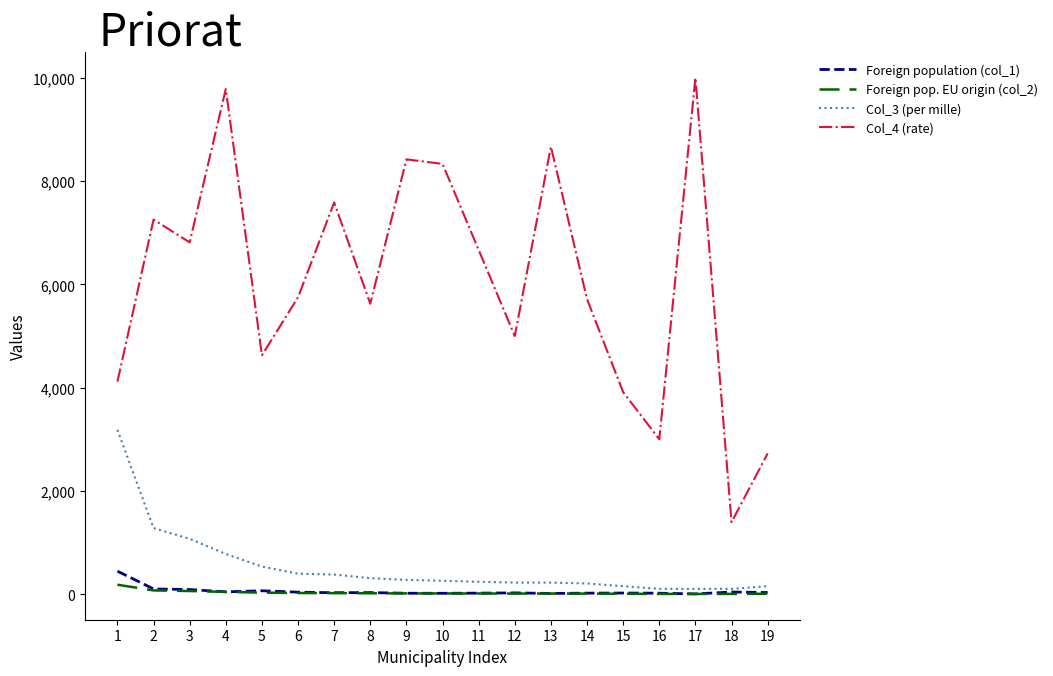

The value of Col_3 (per mille) at 3 is 1655. True or false?

False